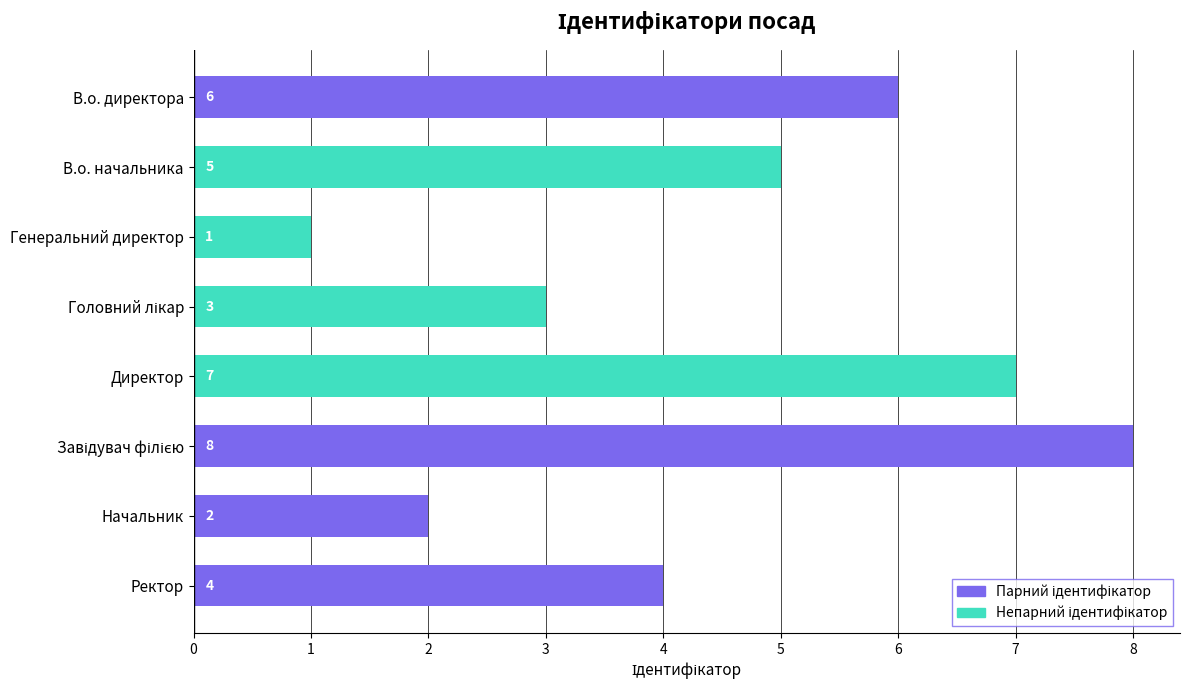

Reading bottom to top, transcribe all the data shown in this chart.

4	2	8	7	3	1	5	6